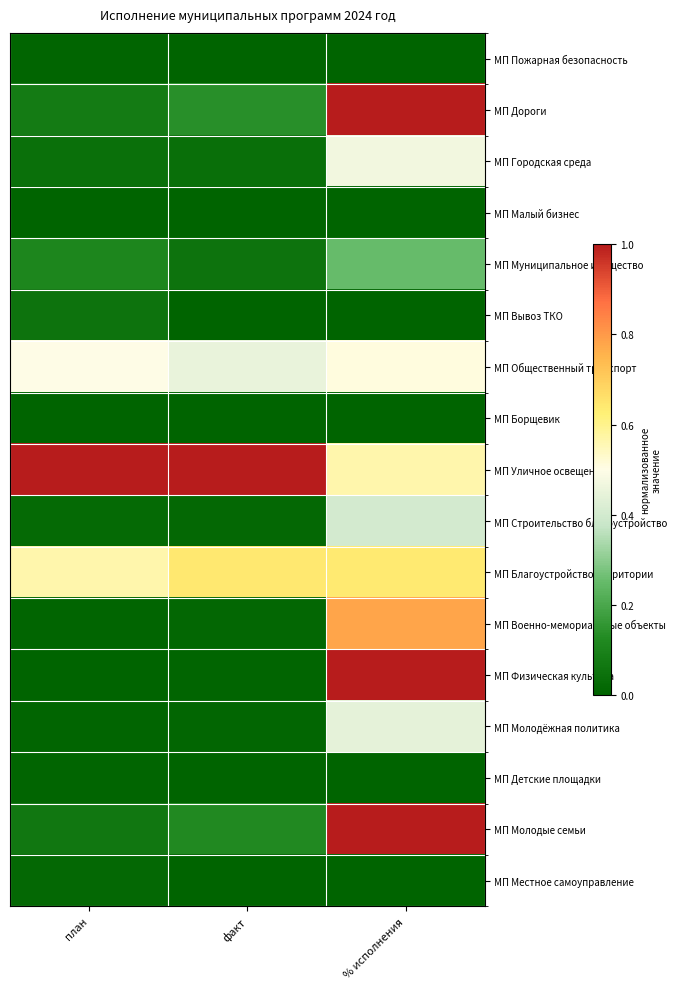

Which series has the widest spread of values?

МП Физическая культура